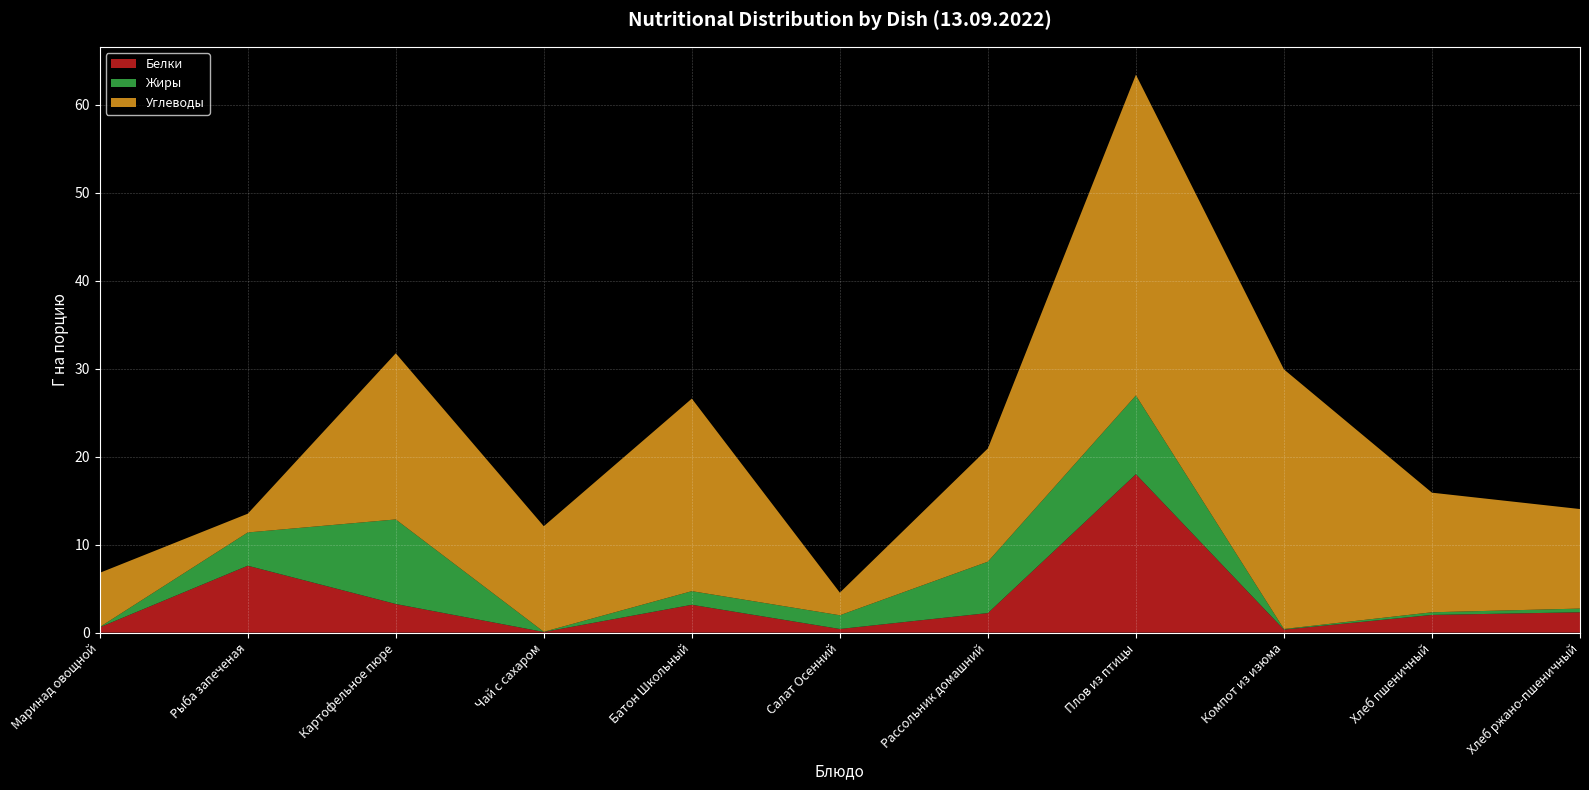

Reading left to right, what are all the values shown in this chart?

Белки: Маринад овощной=0.6	Рыба запеченая=7.6	Картофельное пюре=3.2	Чай с сахаром=0.1	Батон Школьный=3.2	Салат Осенний=0.4	Рассольник домашний=2.2	Плов из птицы=18.0	Компот из изюма=0.3	Хлеб пшеничный=2.0	Хлеб ржано-пшеничный=2.3
Жиры: Маринад овощной=0.0	Рыба запеченая=3.8	Картофельное пюре=9.6	Чай с сахаром=0.0	Батон Школьный=1.6	Салат Осенний=1.6	Рассольник домашний=5.8	Плов из птицы=8.9	Компот из изюма=0.1	Хлеб пшеничный=0.3	Хлеб ржано-пшеничный=0.4
Углеводы: Маринад овощной=6.2	Рыба запеченая=2.1	Картофельное пюре=18.9	Чай с сахаром=12.0	Батон Школьный=21.9	Салат Осенний=2.6	Рассольник домашний=12.9	Плов из птицы=36.5	Компот из изюма=29.5	Хлеб пшеничный=13.6	Хлеб ржано-пшеничный=11.3